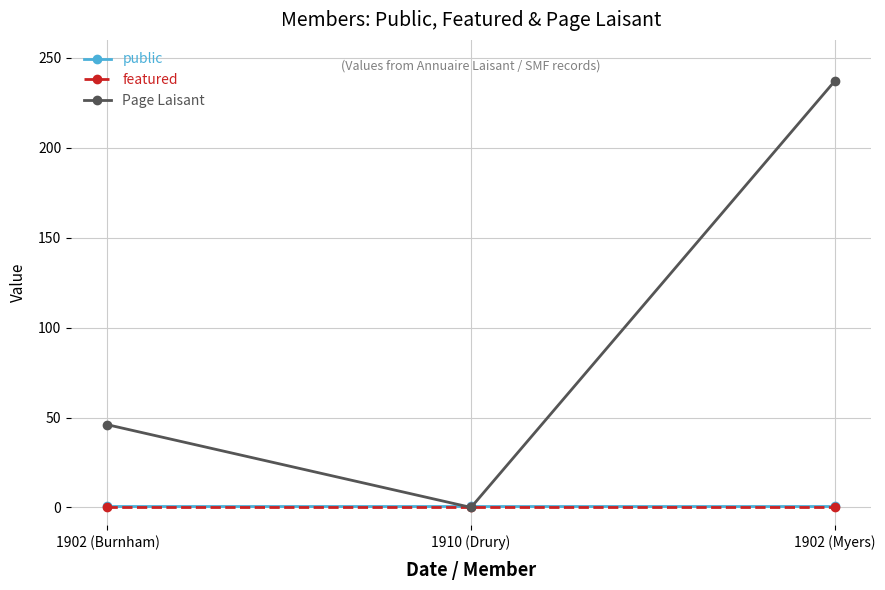

What is the total value across all series at 1902 (Myers)?

238